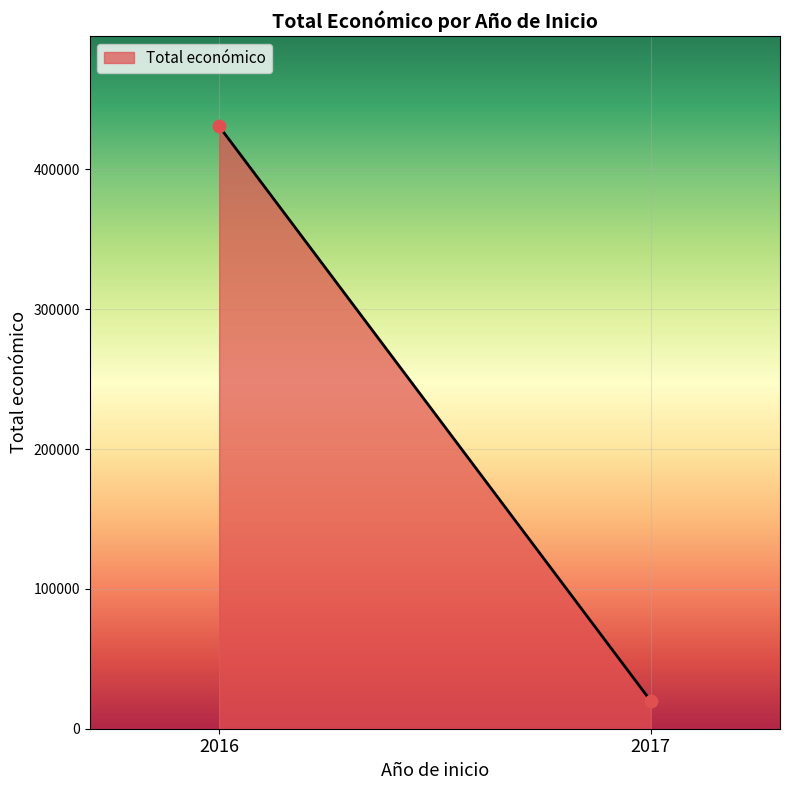

What is the average X value?

2016